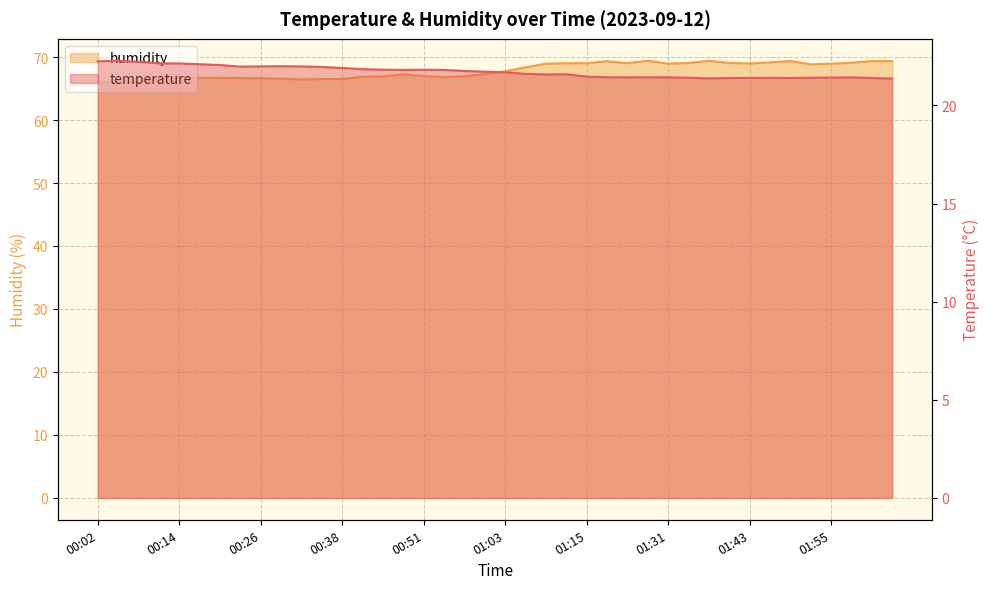

At which category does the chart reach its peak across all series?

01:28